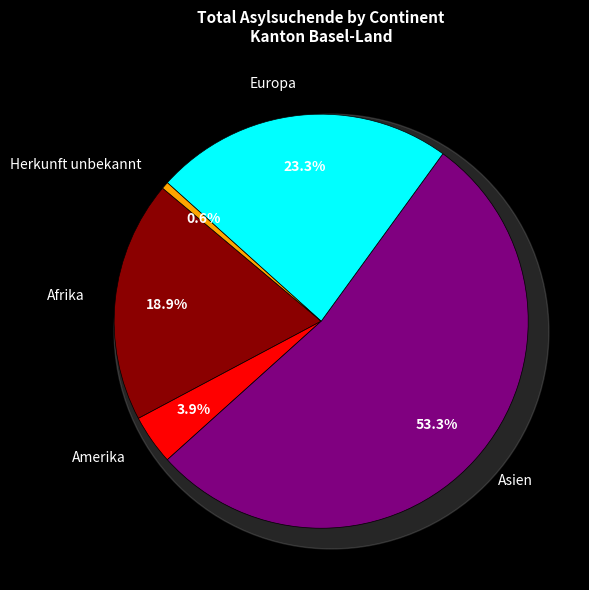

To the nearest percent, what percentage of the pie is Europa?

23%